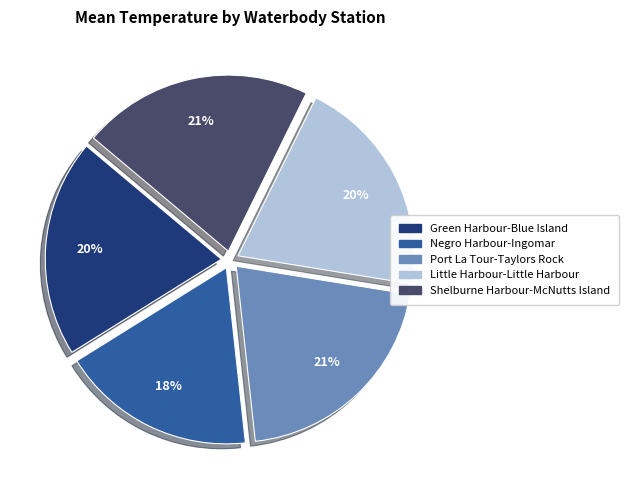

What is the smallest slice in the pie chart?

Negro Harbour-Ingomar